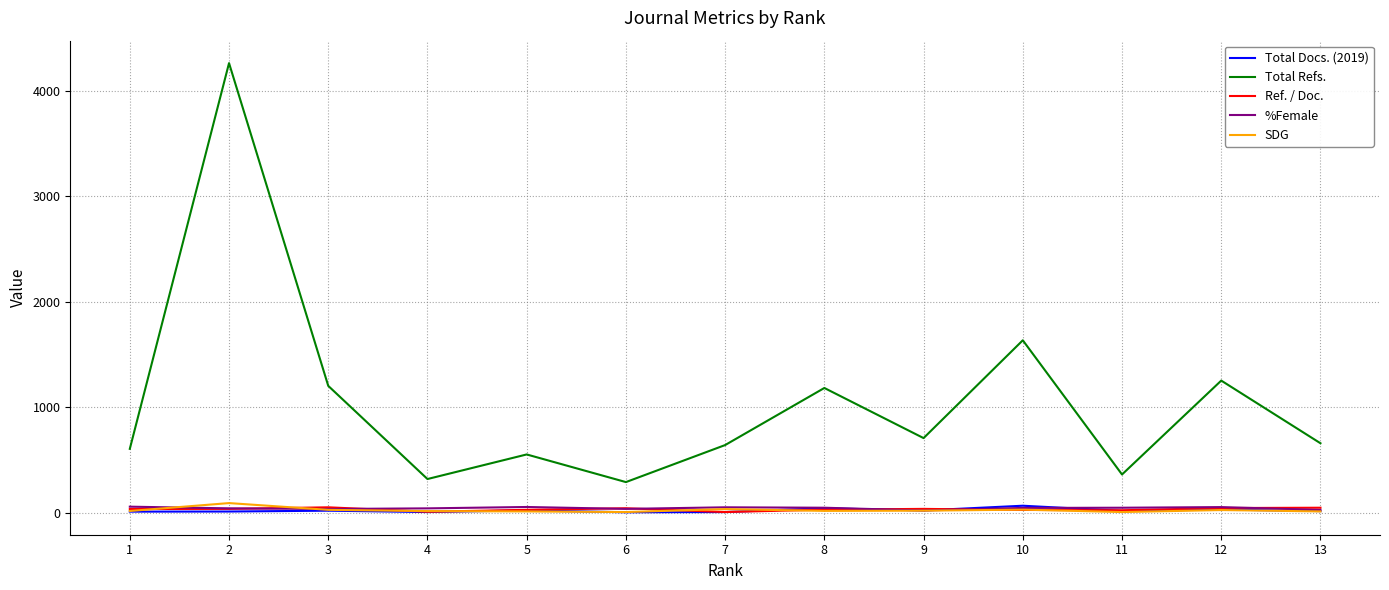

True or false: %Female and Total Refs. cross at least once.

False